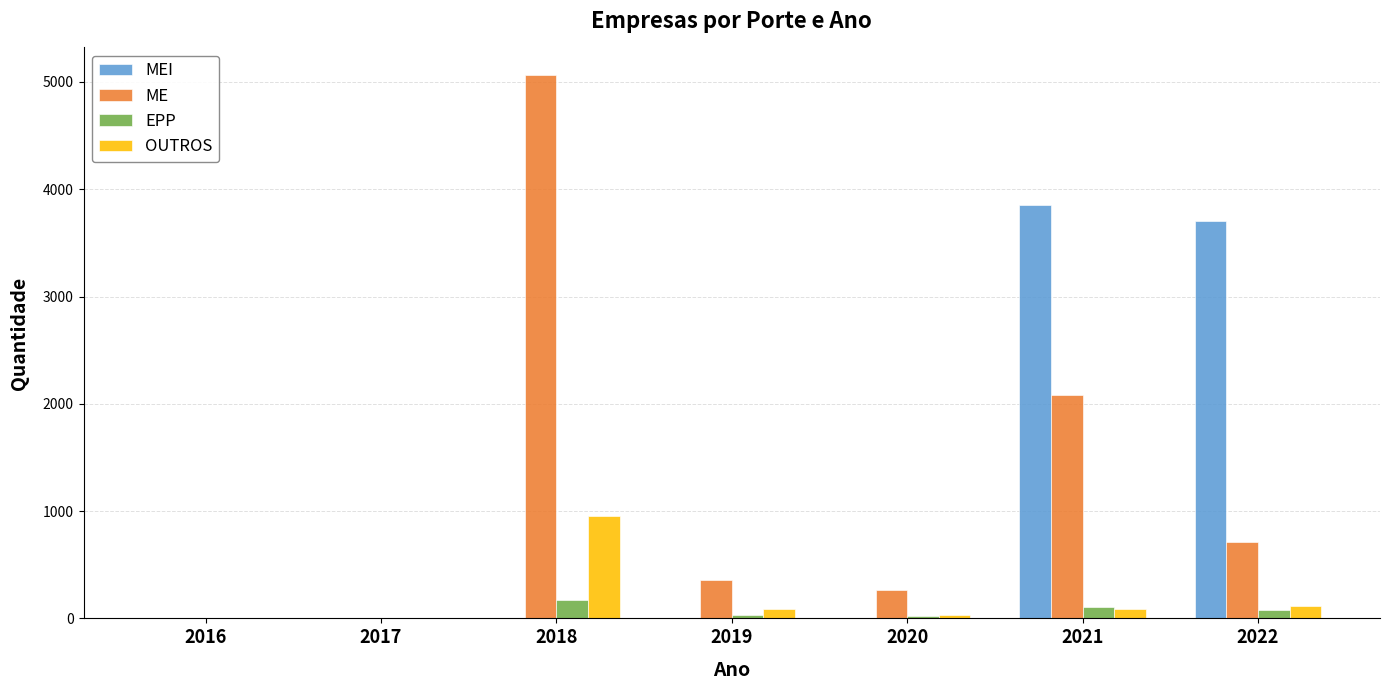

The MEI series shows 1600 at 2019. True or false?

False